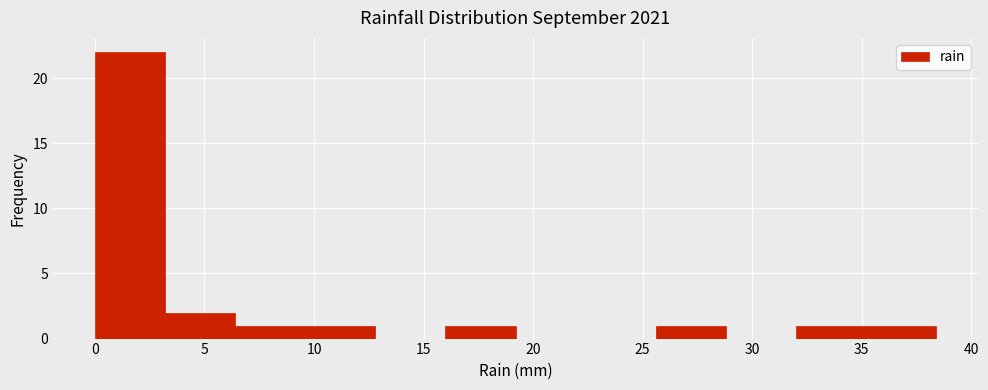

Reading left to right, list every bar in this chart as the range it spans on the x-axis followed by its height. Neither the bar edges nor the heights are printed on the chart, so give them approximately, as read against the axes.

0.0 to 3.2: 22
3.2 to 6.4: 2
6.4 to 9.6: 1
9.6 to 12.8: 1
12.8 to 16.0: 0
16.0 to 19.2: 1
19.2 to 22.4: 0
22.4 to 25.6: 0
25.6 to 28.8: 1
28.8 to 32.0: 0
32.0 to 35.2: 1
35.2 to 38.4: 1